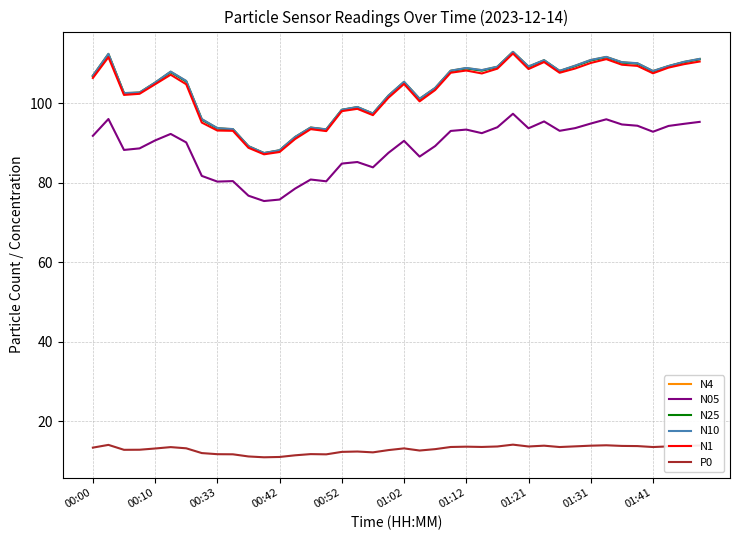

What is the maximum value shown in the chart?

113.0